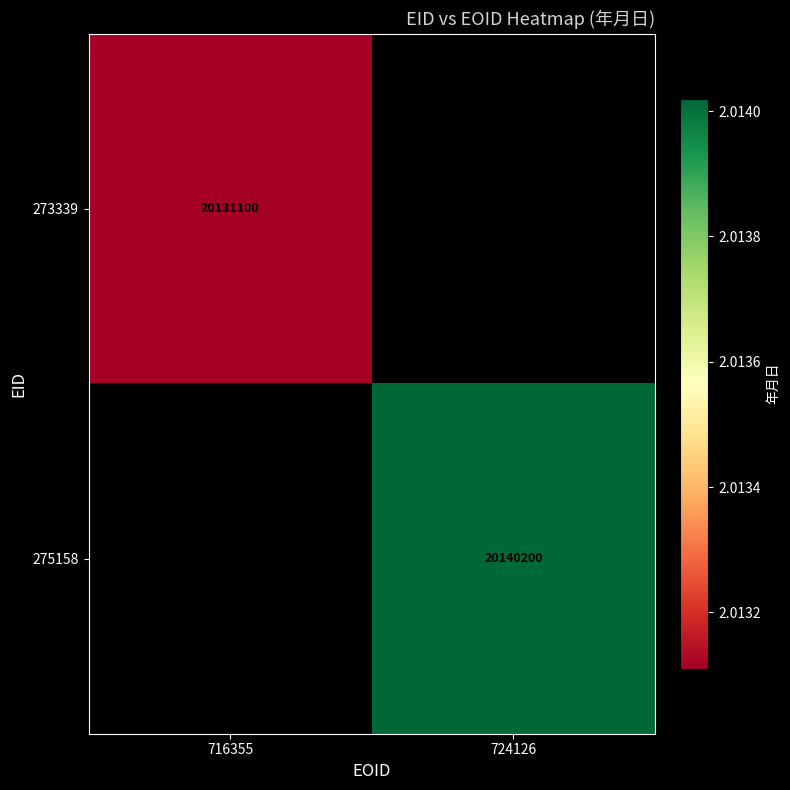

The 275158 series shows 4733691 at 724126. True or false?

False